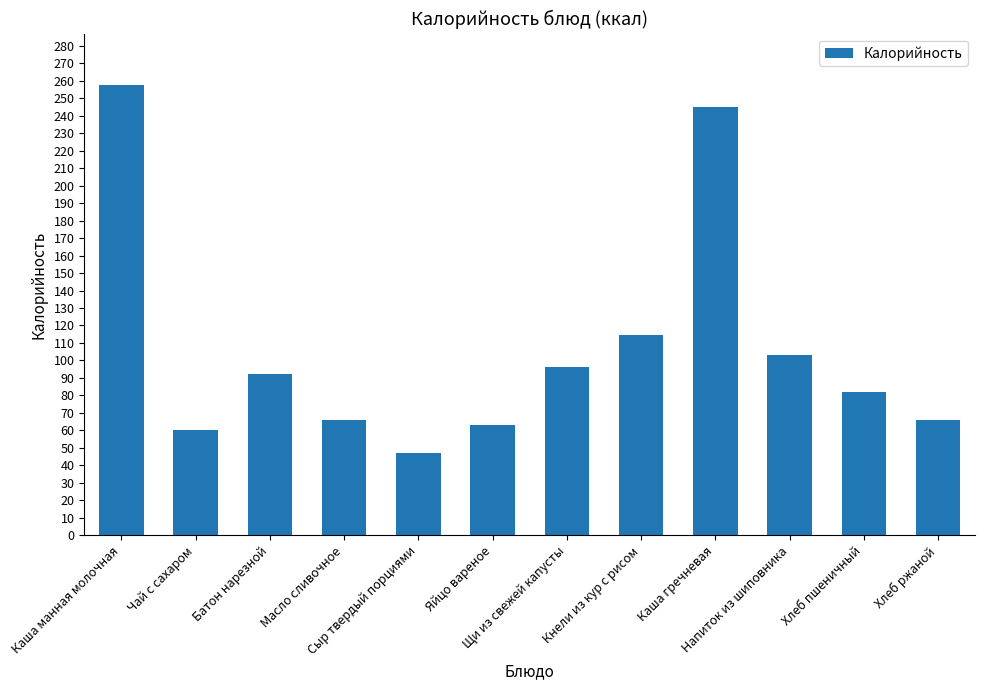

What is the greatest value displayed?

257.3